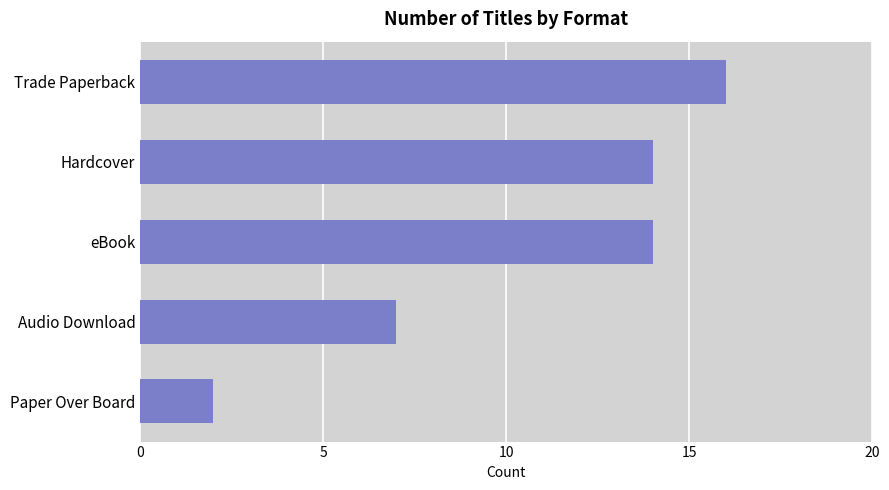

Are the bars grouped side by side (vs. stacked)?

No